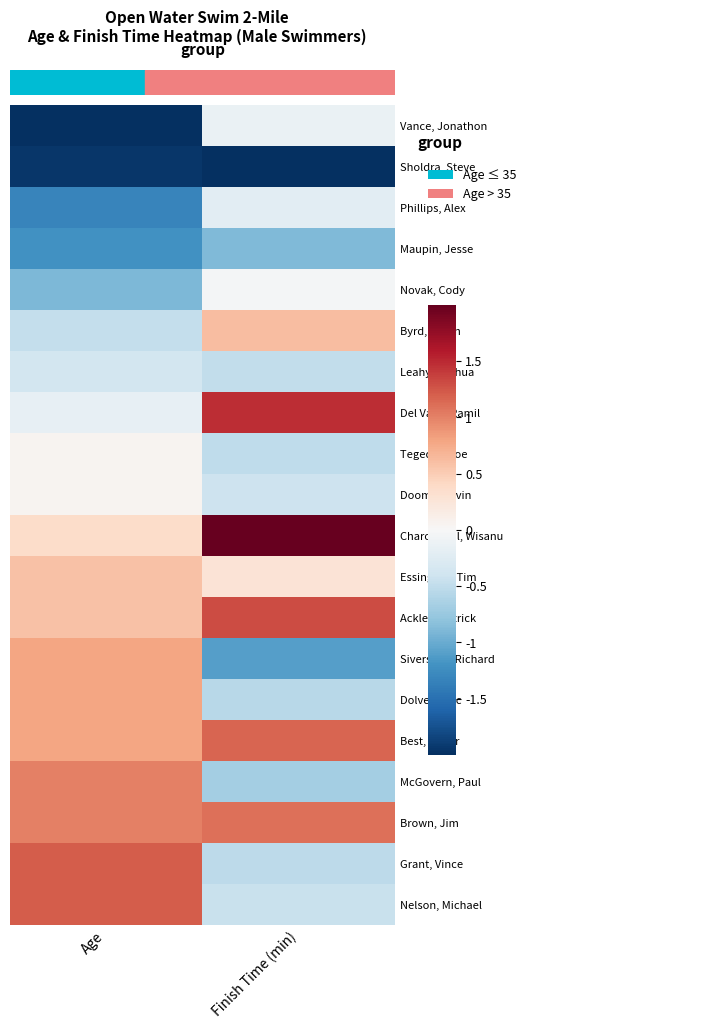

At which category is the sum across all series the highest?

Finish Time (min)